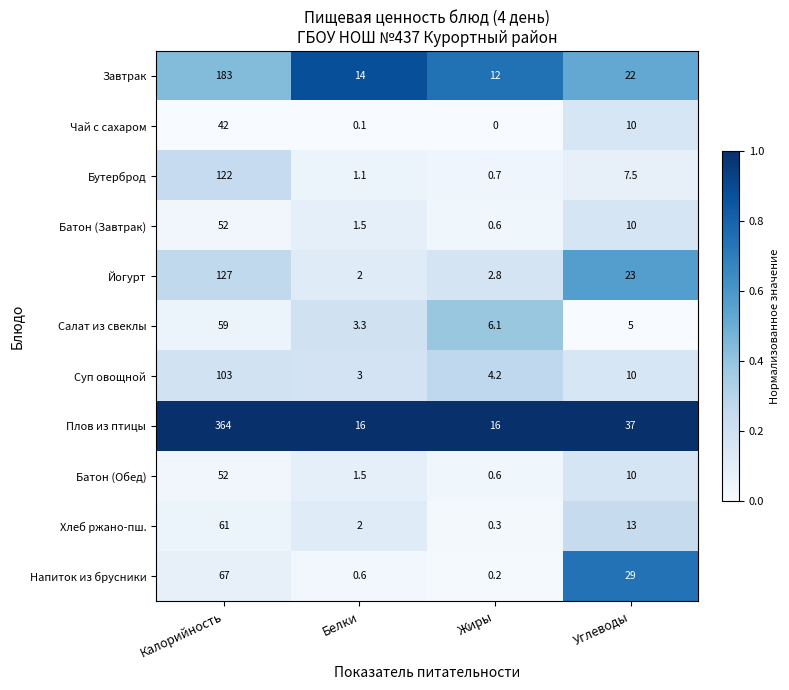

What is the difference between the Плов из птицы values at Белки and Углеводы?

21.0